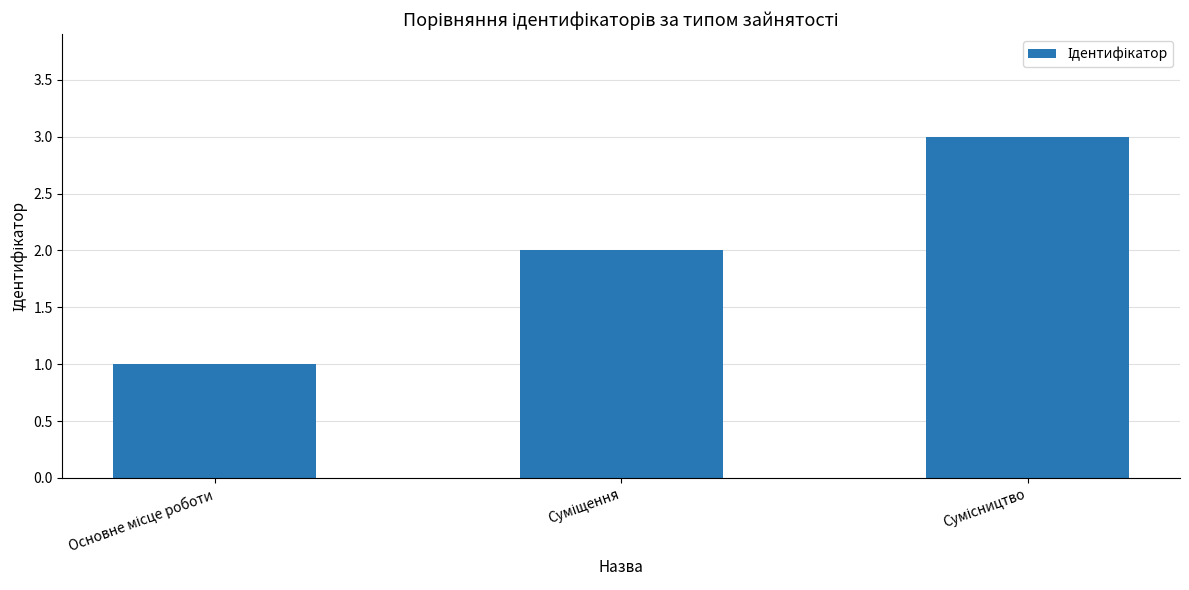

Are the bars horizontal?

No